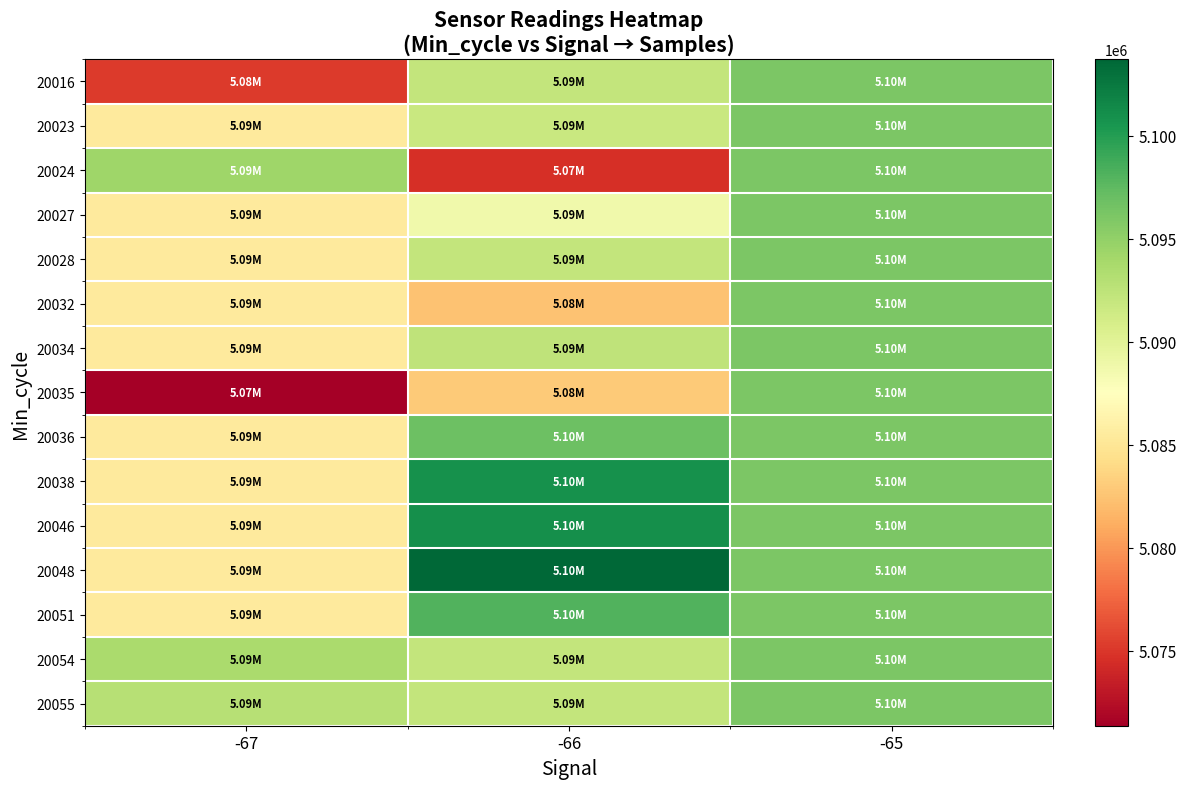

What is the spread (max minus min) of values at -67?

22899.0